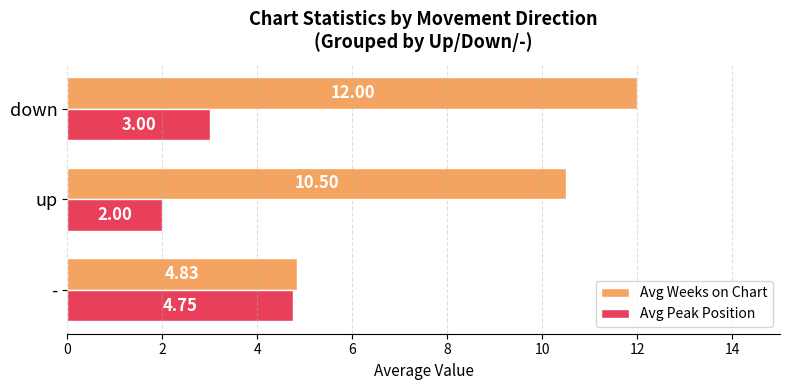

At which label does Avg Peak Position reach its minimum?

up